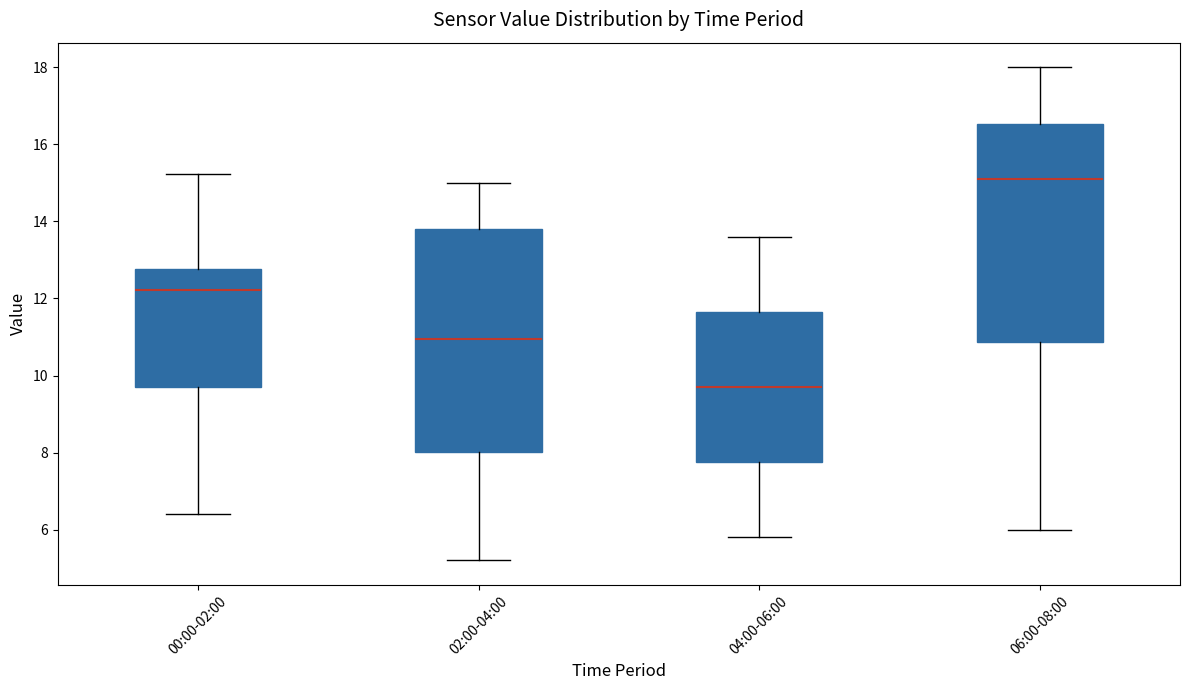

Reading left to right, transcribe this box plot: for each box, give where its median line is, the range the box spans, and where its two whiskers end, as read against the y-axis. The values are not printed on the chart, so give them approximately, as read against the axis.

00:00-02:00: median 12.2, box 9.6 to 12.8, whiskers 6.4 to 15.2
02:00-04:00: median 11.0, box 8.0 to 13.8, whiskers 5.2 to 15.0
04:00-06:00: median 9.8, box 7.8 to 11.6, whiskers 5.8 to 13.6
06:00-08:00: median 15.2, box 10.8 to 16.6, whiskers 6.0 to 18.0